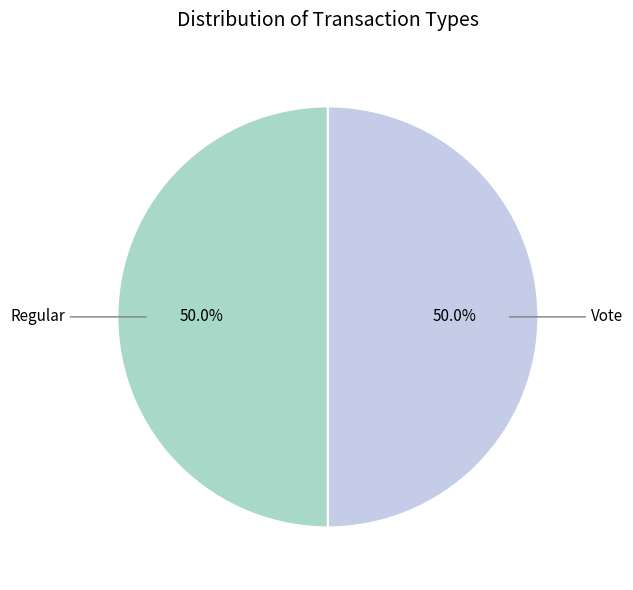

What is the ratio of the value at Regular to the value at Vote?

1.0